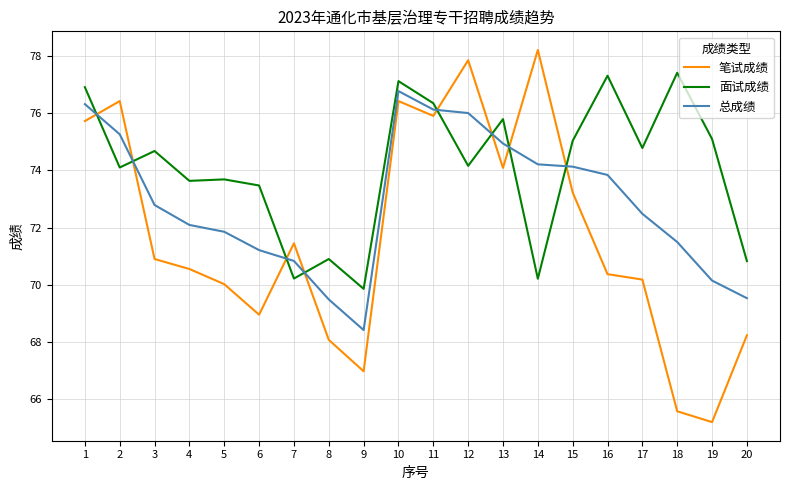

At which category does 笔试成绩 reach its first local valley?

6